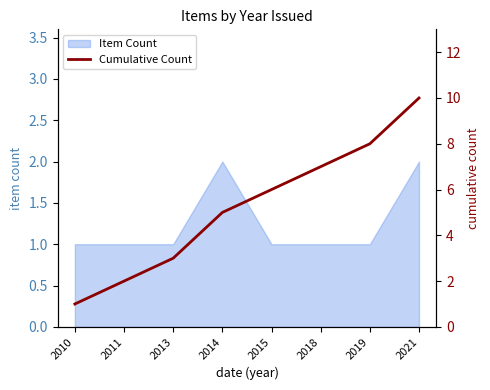

Reading left to right, transcribe all the data shown in this chart.

1	2	3	5	6	7	8	10